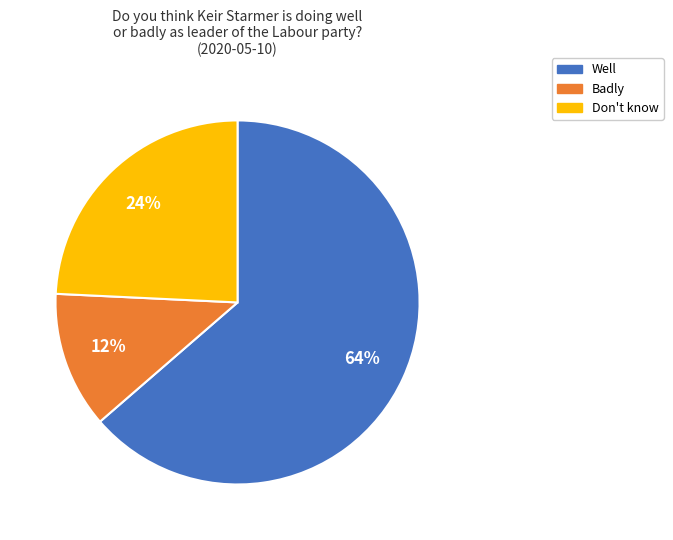

Combined, do Well and Badly account for over 50%?

Yes